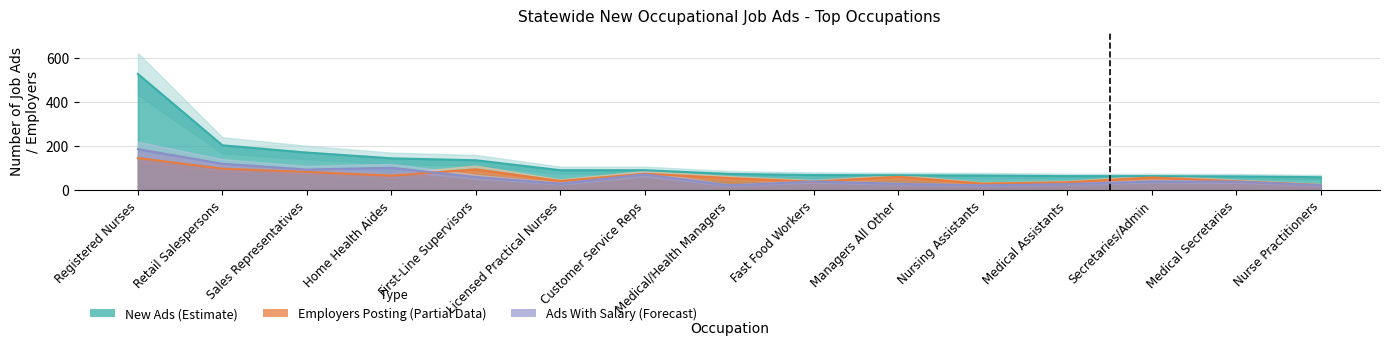

At how many categories does at least one series exceed 404?

1